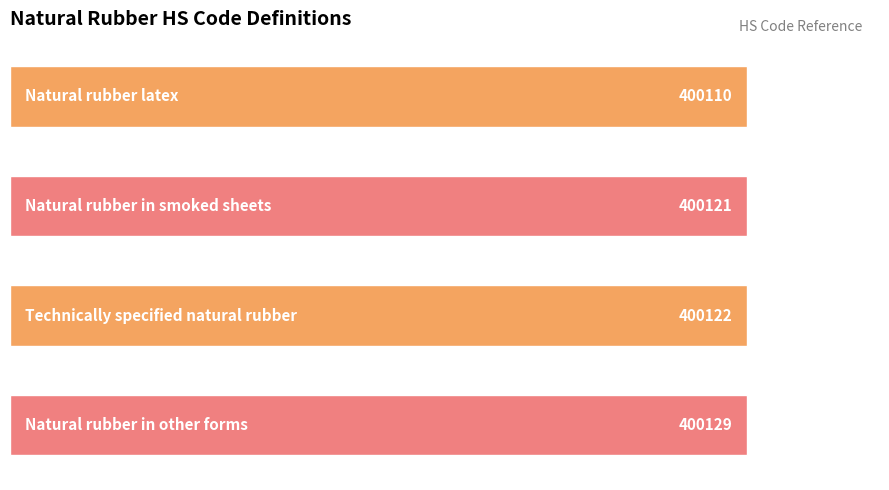

How many values are below 400122?

2